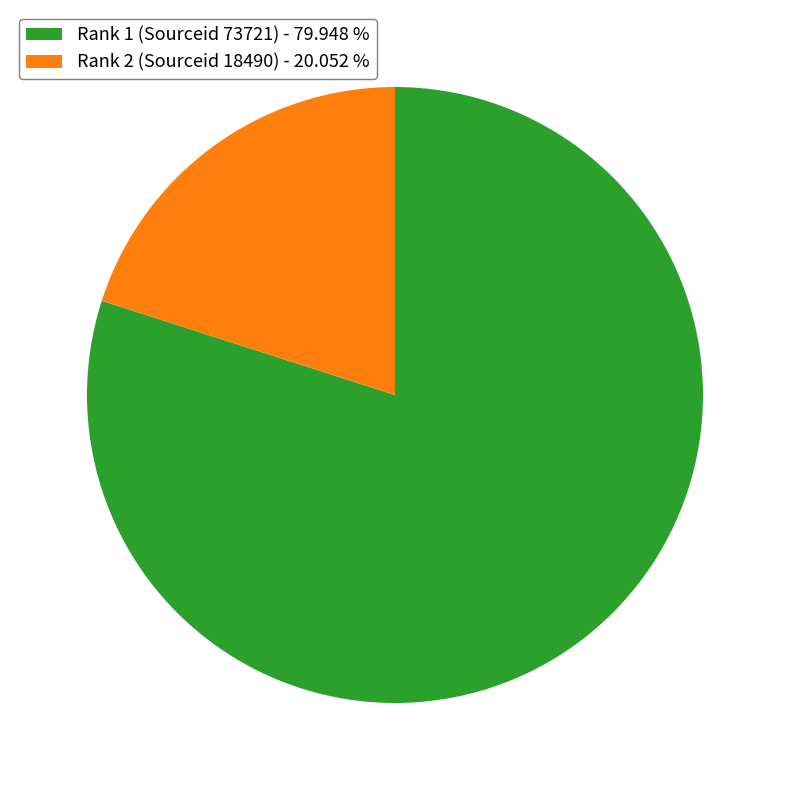

Which has a higher value, Rank 1 (Sourceid 73721) or Rank 2 (Sourceid 18490)?

Rank 1 (Sourceid 73721)